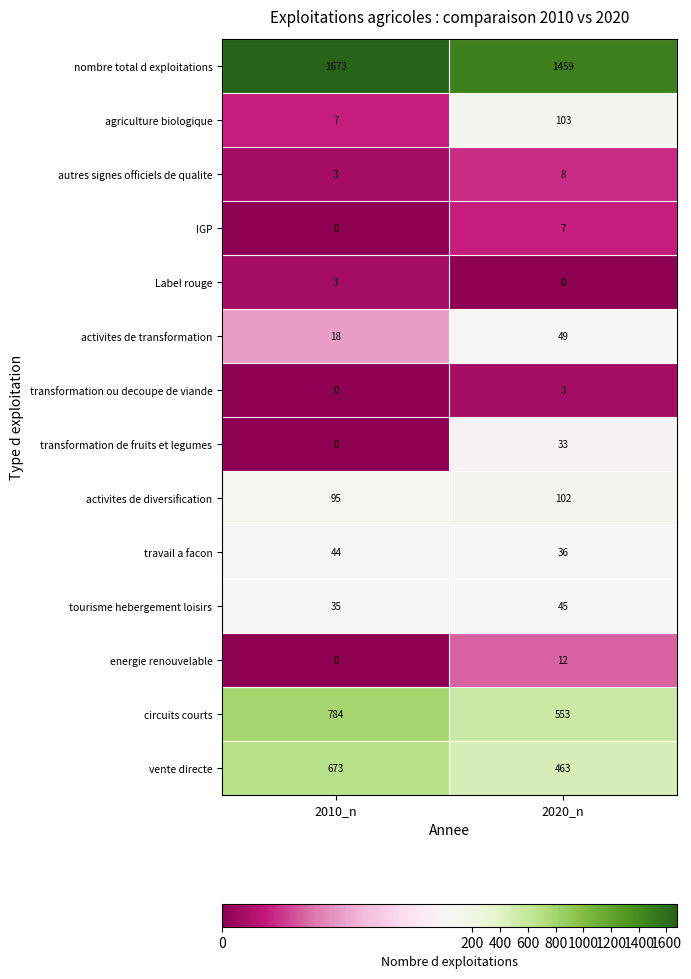

List the labels in order of circuits courts value, largest first.

2010_n, 2020_n